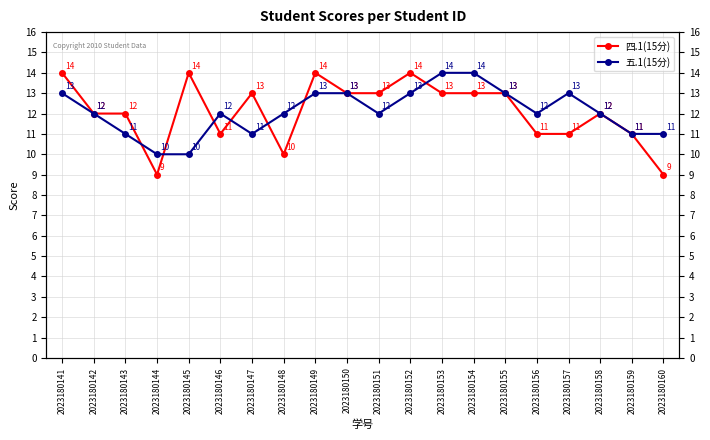

What is the spread (max minus min) of values at 2023180151?

1